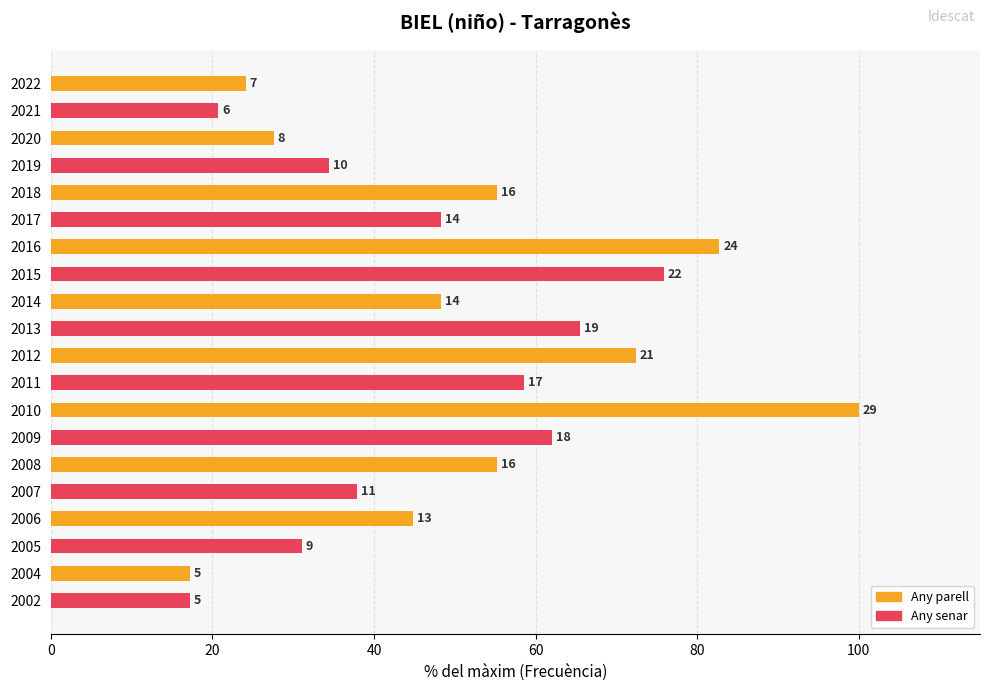

How many bars are there in total?

20